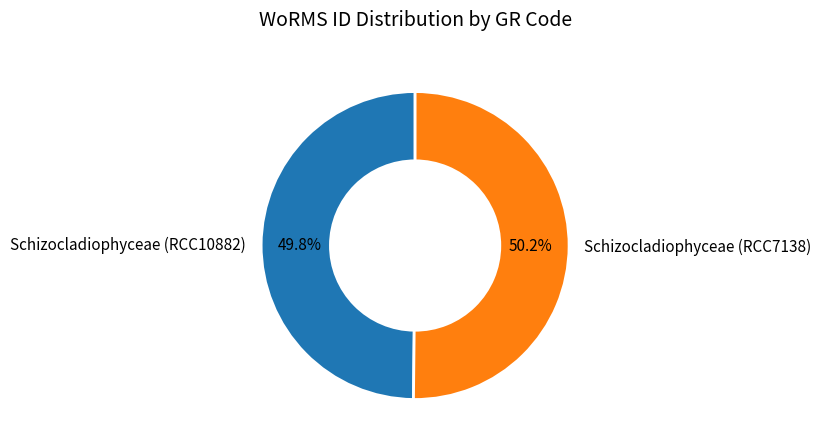

What is the ratio of the value at Schizocladiophyceae (RCC10882) to the value at Schizocladiophyceae (RCC7138)?

1.0